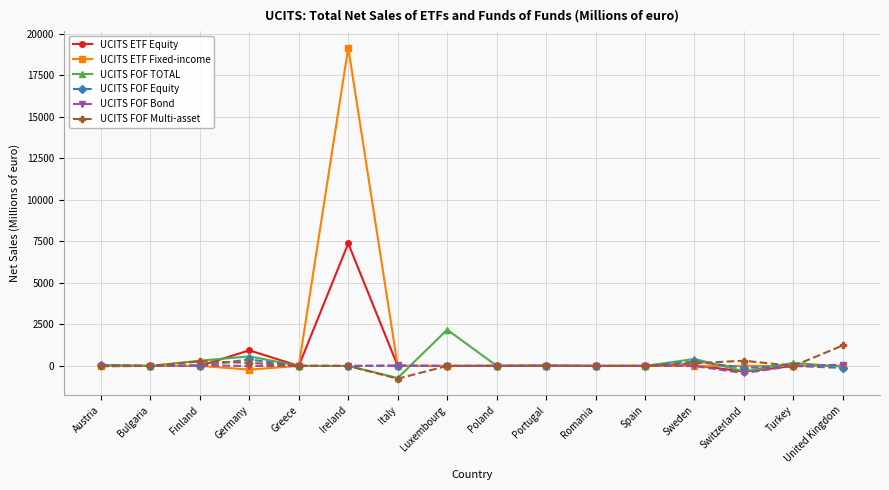

What is the sum of all UCITS FOF Multi-asset values?

1408.5